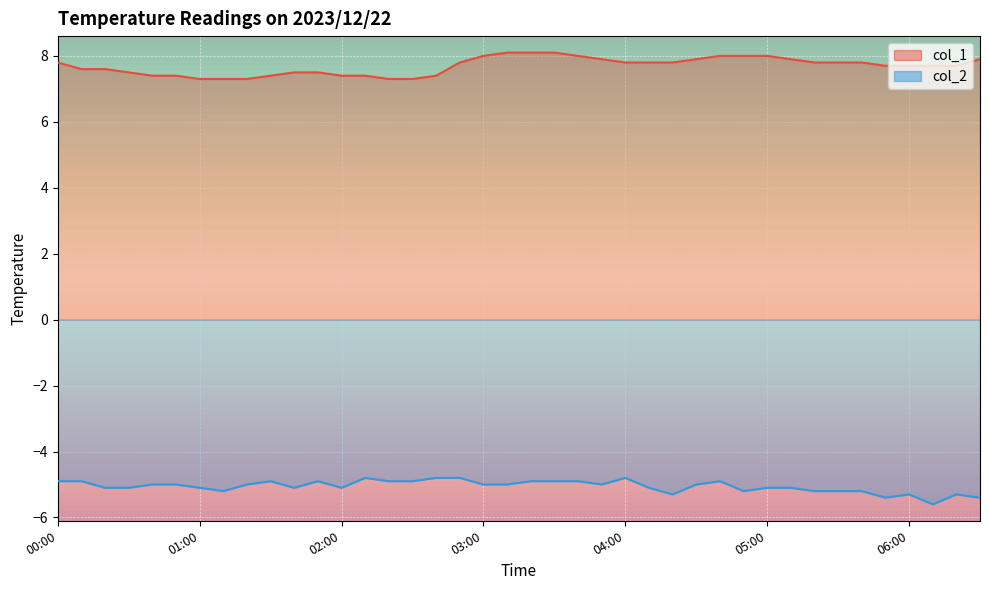

The value of col_1 at 01:30 is 7.4. True or false?

True